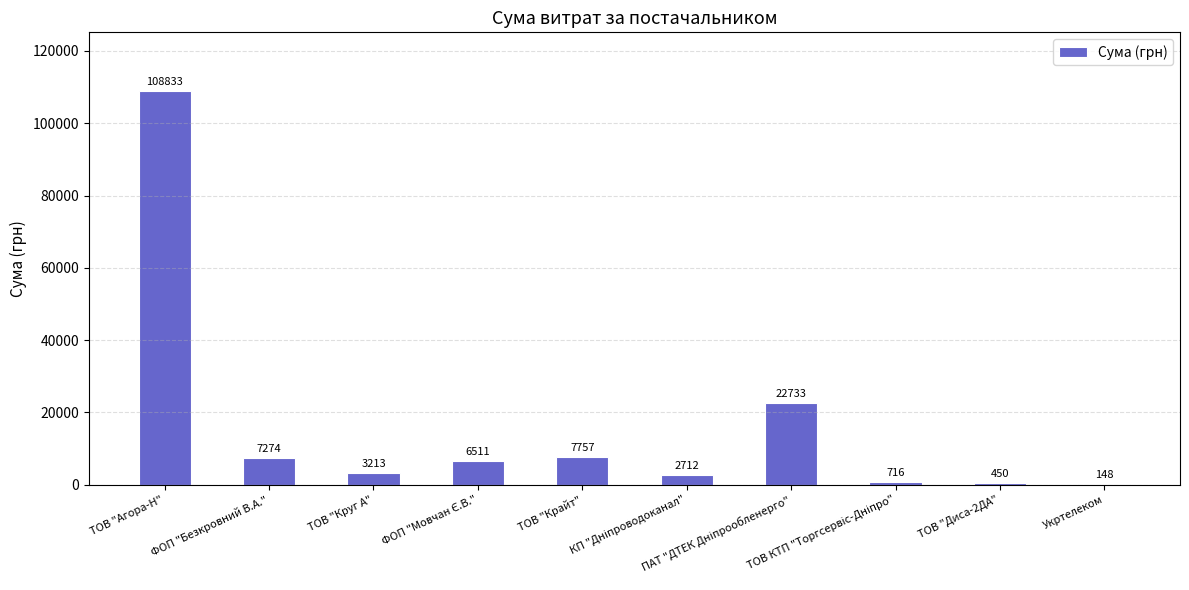

What is the greatest value displayed?

108832.6